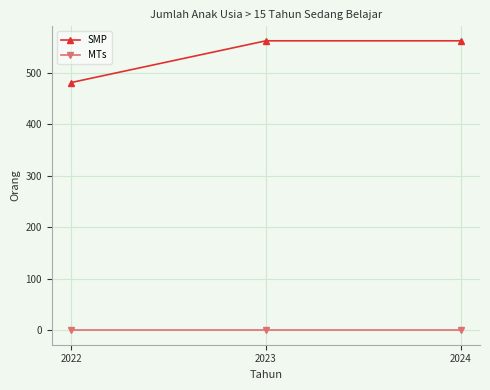

What is the value of the SMP point at the 2nd from the left?

562